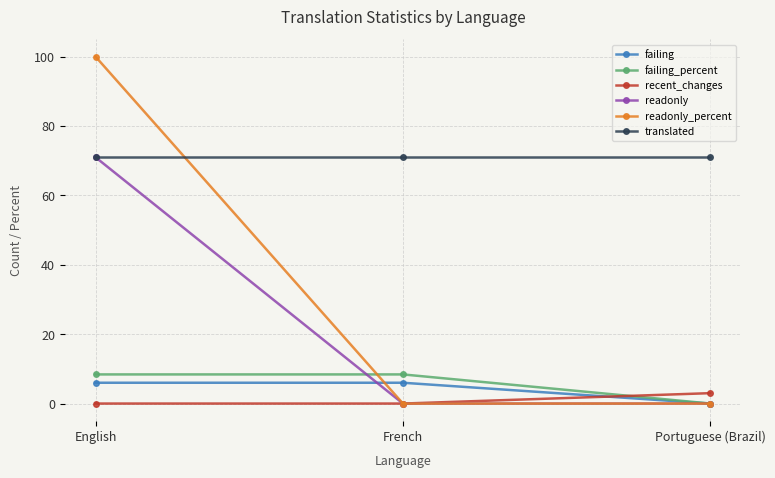

What are all the series names shown in the legend?

failing, failing_percent, recent_changes, readonly, readonly_percent, translated